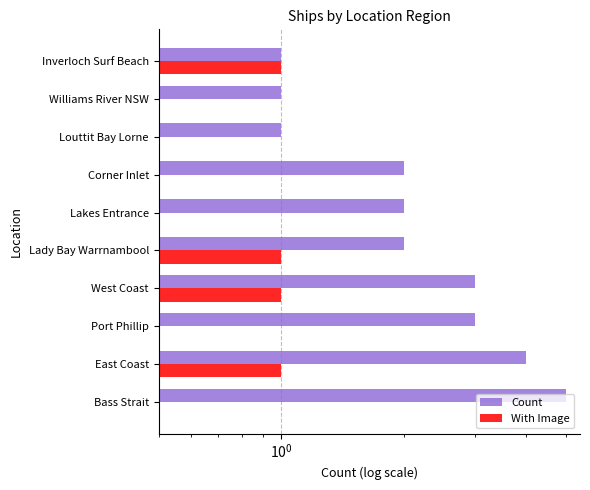

What is the difference between the maximum and minimum values in the With Image series?

1